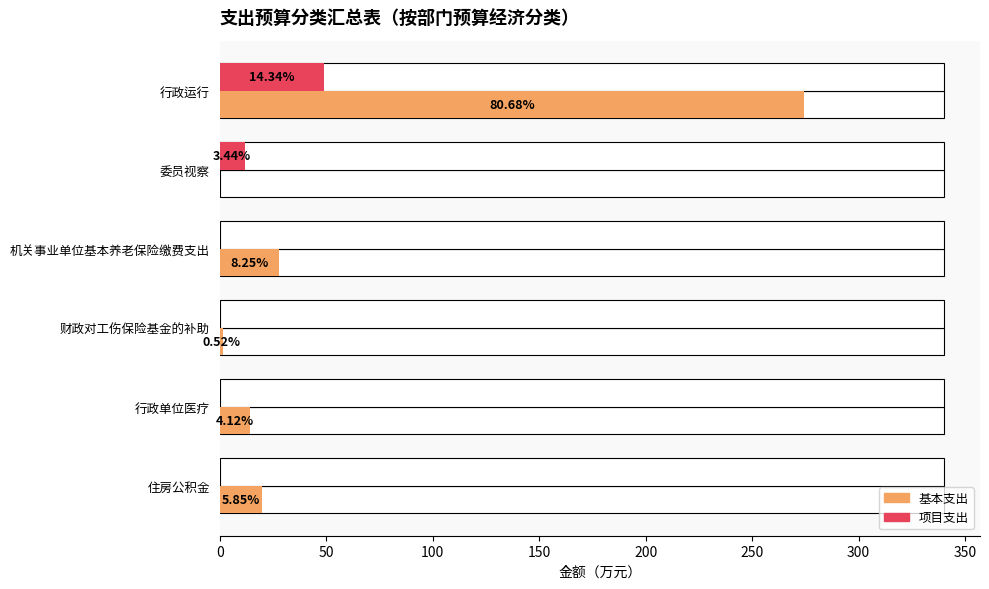

How many bars are there in total?

12